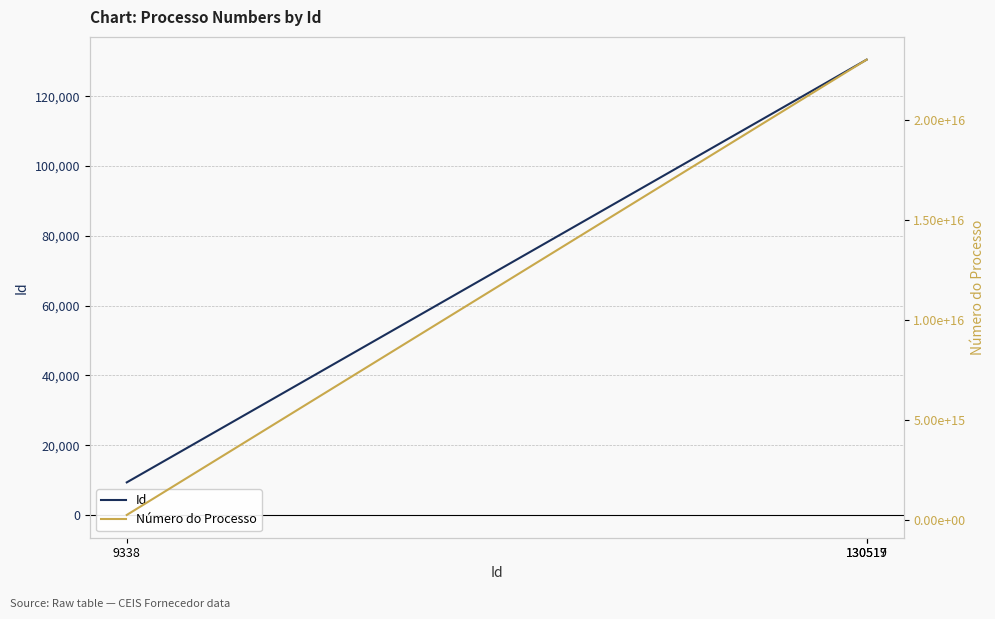

What is the maximum value shown in the chart?

23005000882201472